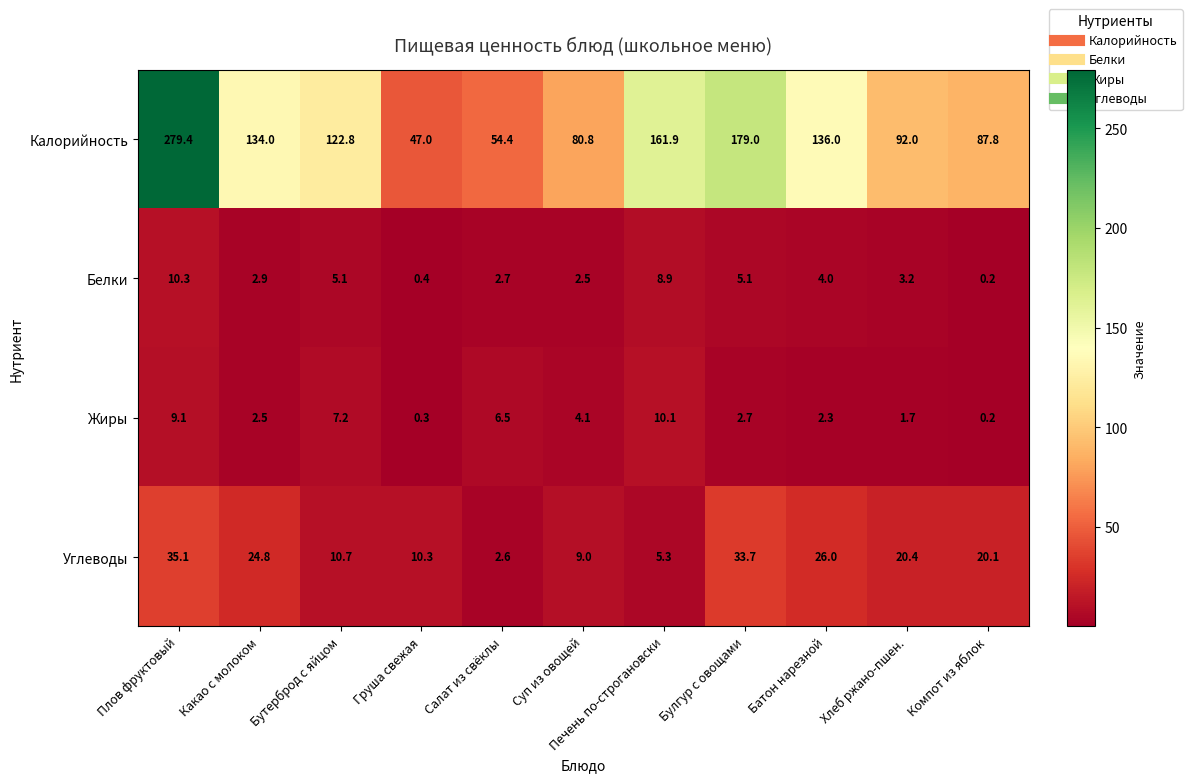

Which category has the lowest value across all series?

Компот из яблок